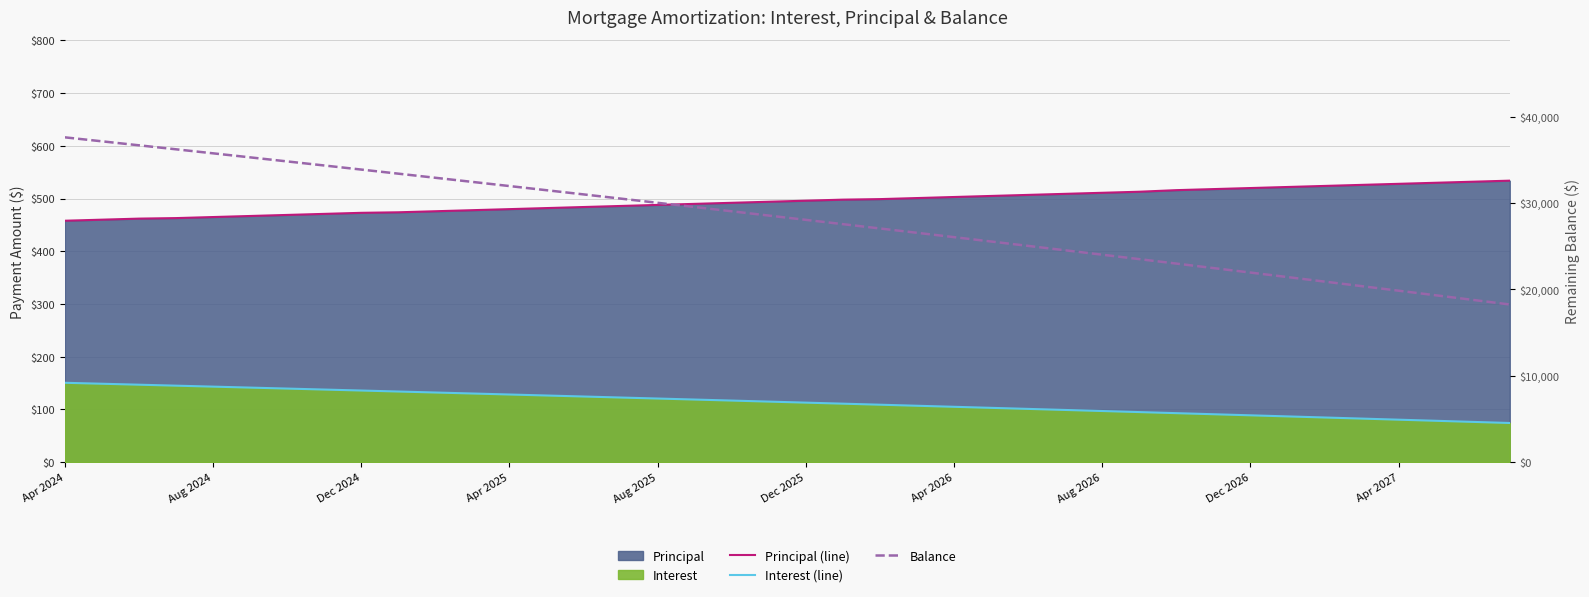

What is the difference between the Principal (line) values at 33 and 13?

40.0